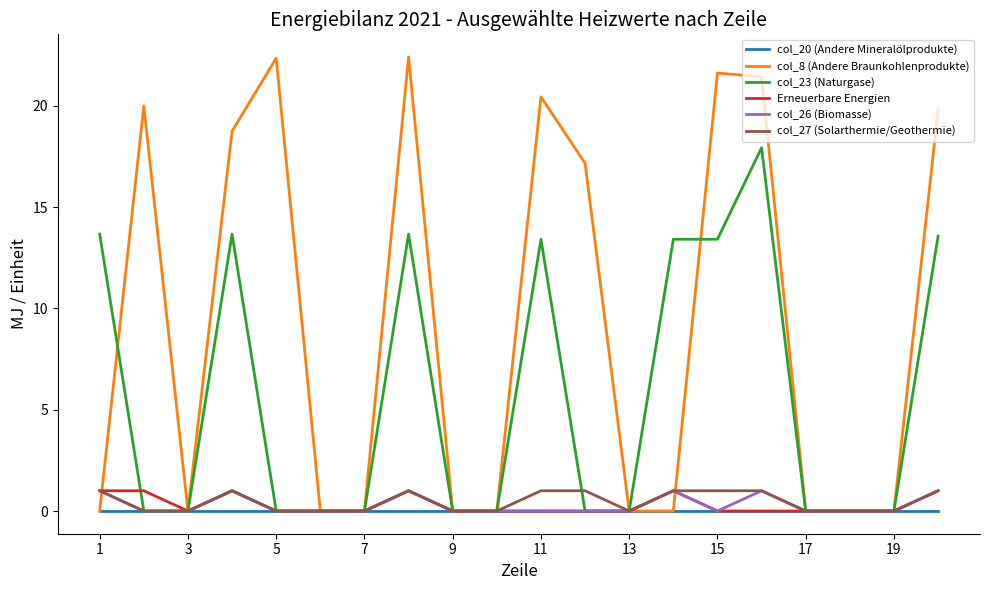

True or false: col_27 (Solarthermie/Geothermie) and col_8 (Andere Braunkohlenprodukte) intersect in this chart.

True